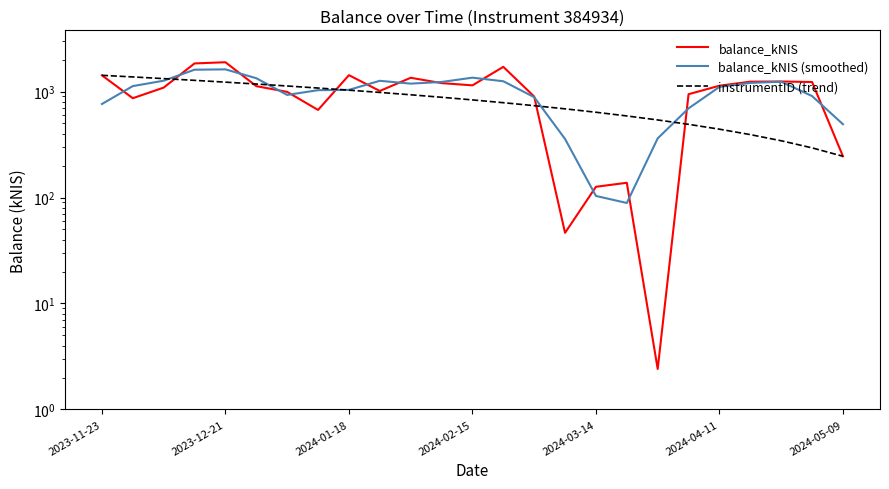

The value of balance_kNIS at 2024-01-18 is 1733.2. True or false?

False